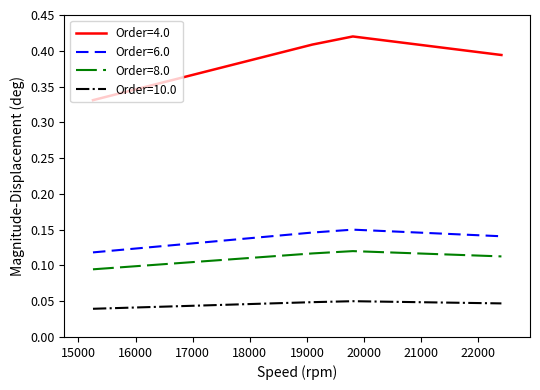

Which series has the largest range (max minus min)?

Order=4.0